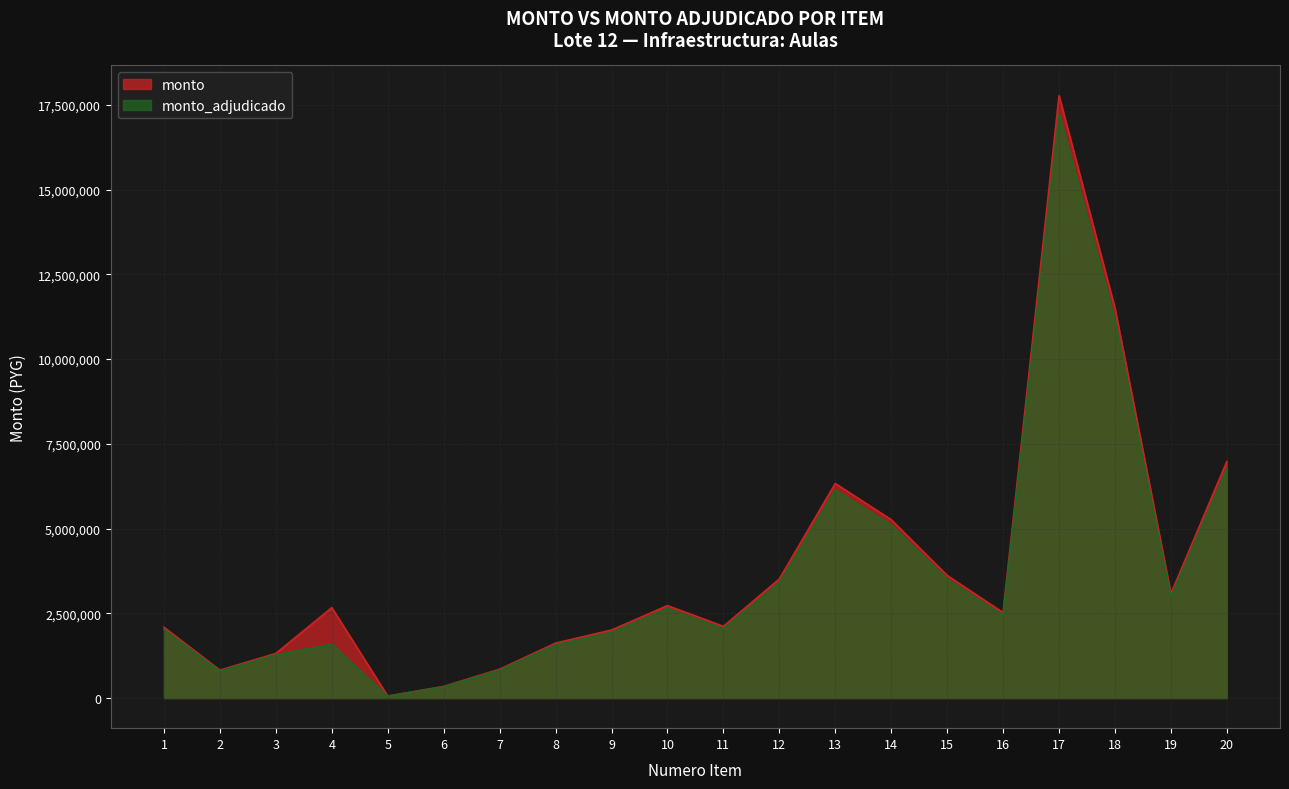

True or false: monto and monto_adjudicado cross at least once.

False